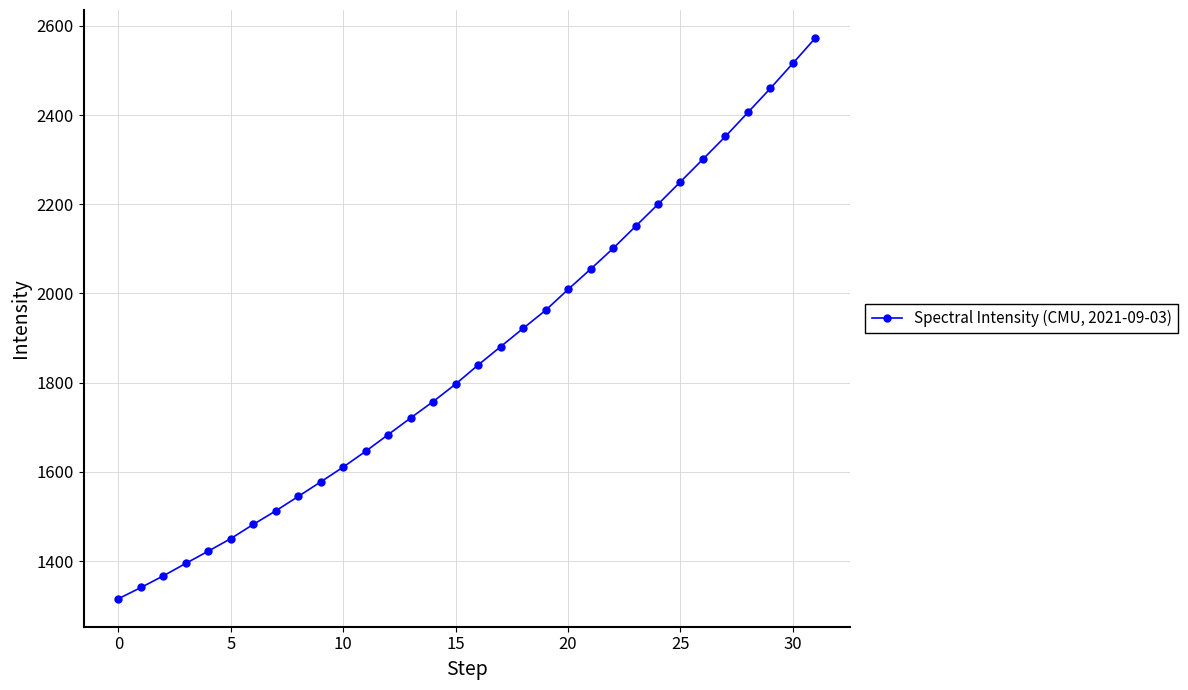

What is the greatest value displayed?

2572.7